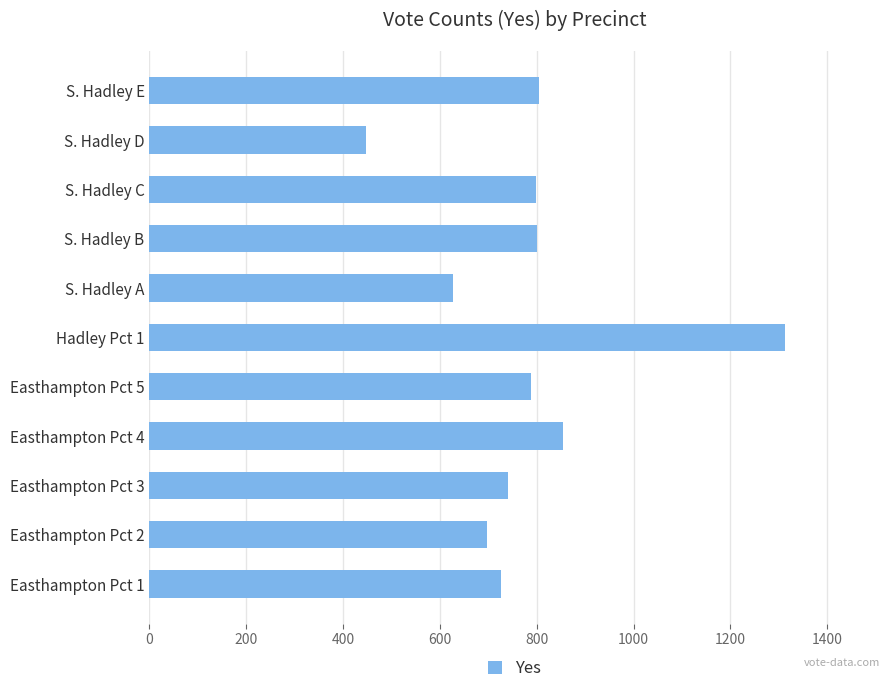

Where is the data nearest to the value 879?

Easthampton Pct 4